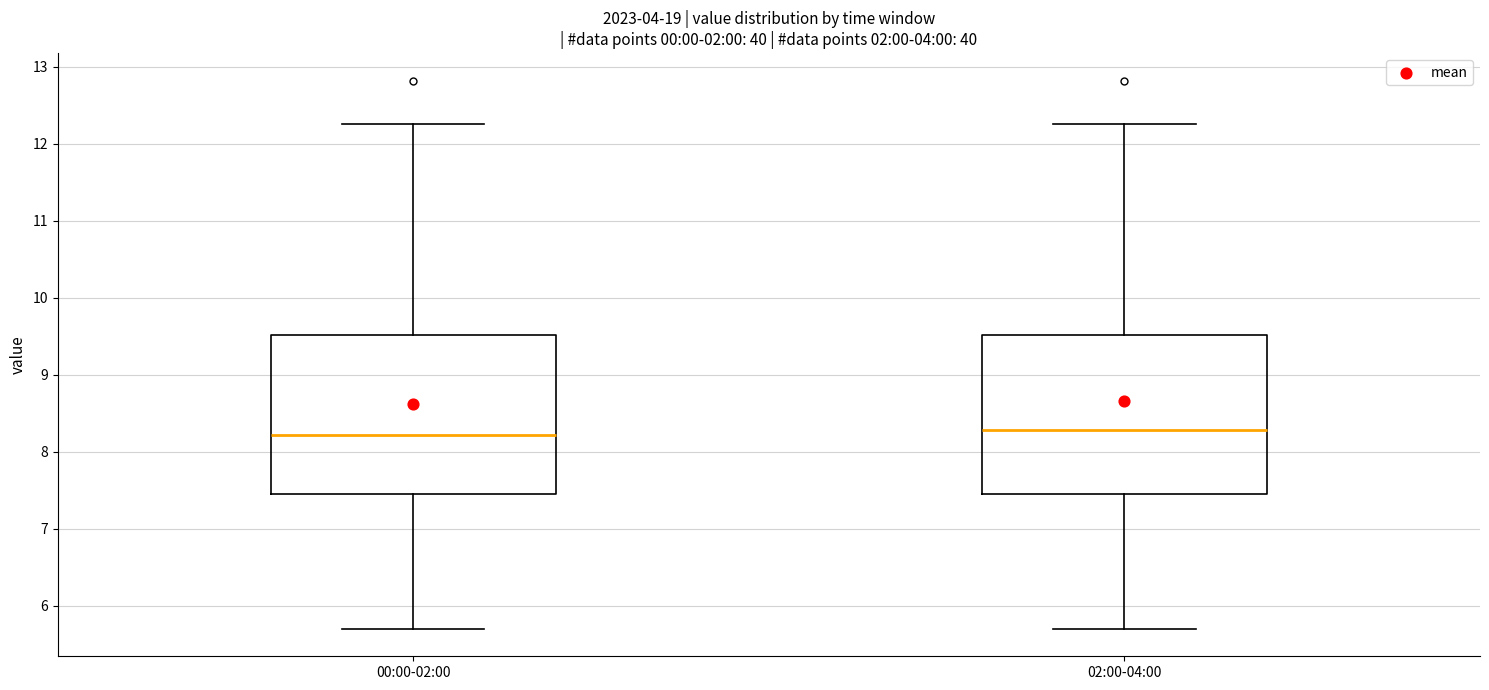

Where does the lower whisker of the box for 02:00-04:00 end on the y-axis? The values are not printed on the chart, so give them approximately, as read against the axis.

5.7